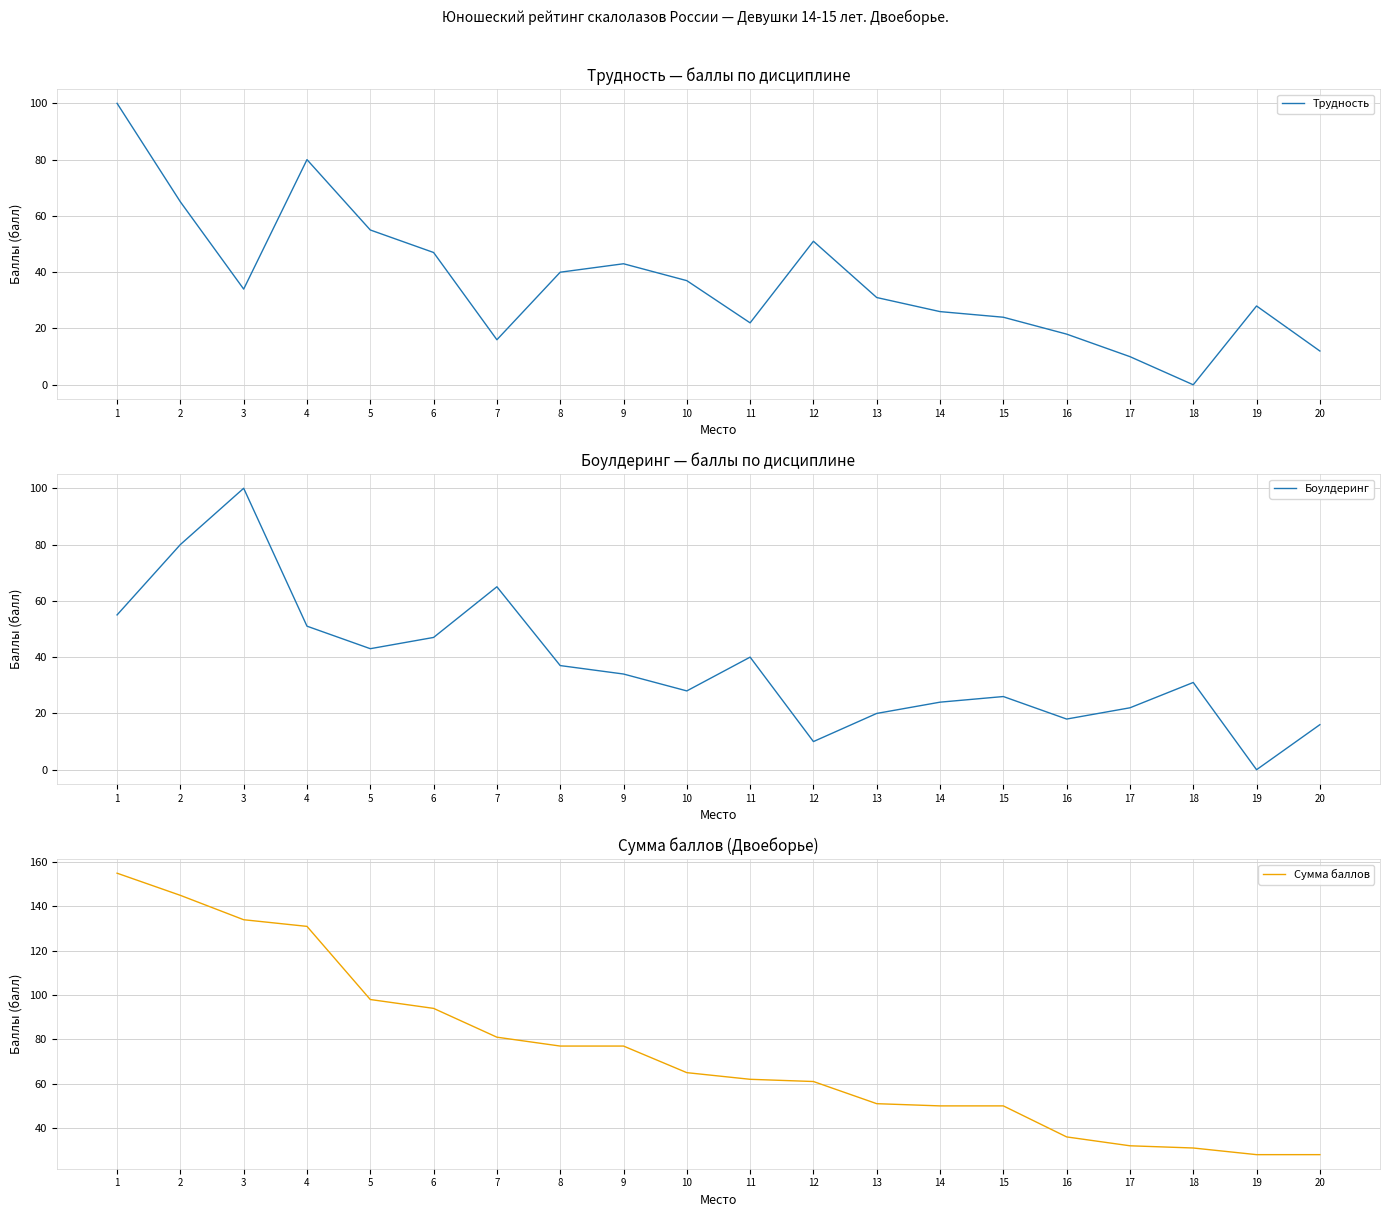

At which category does the chart reach its minimum across all series?

18